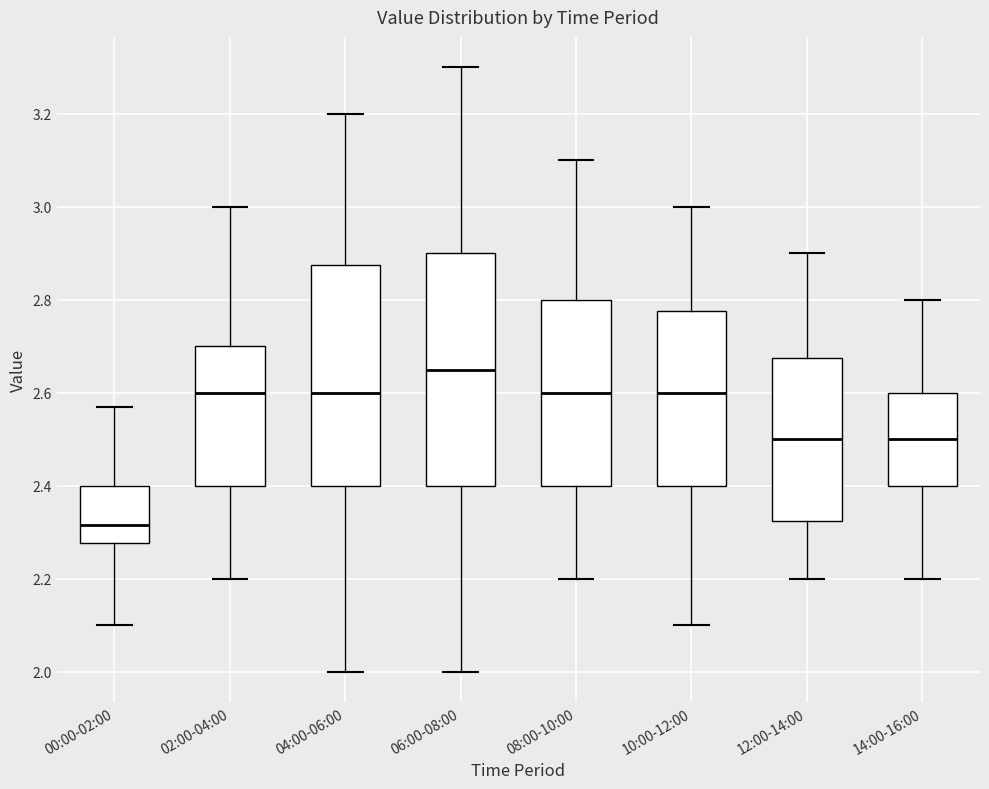

Which box's median line is the lowest?

00:00-02:00